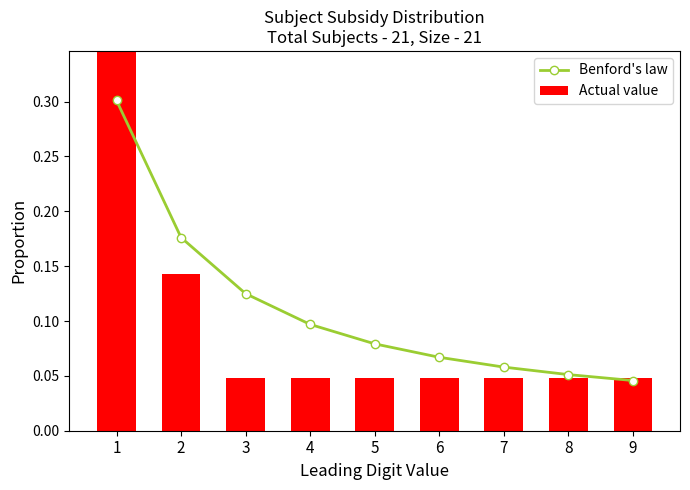

What is the maximum value for Benford's law?

0.3